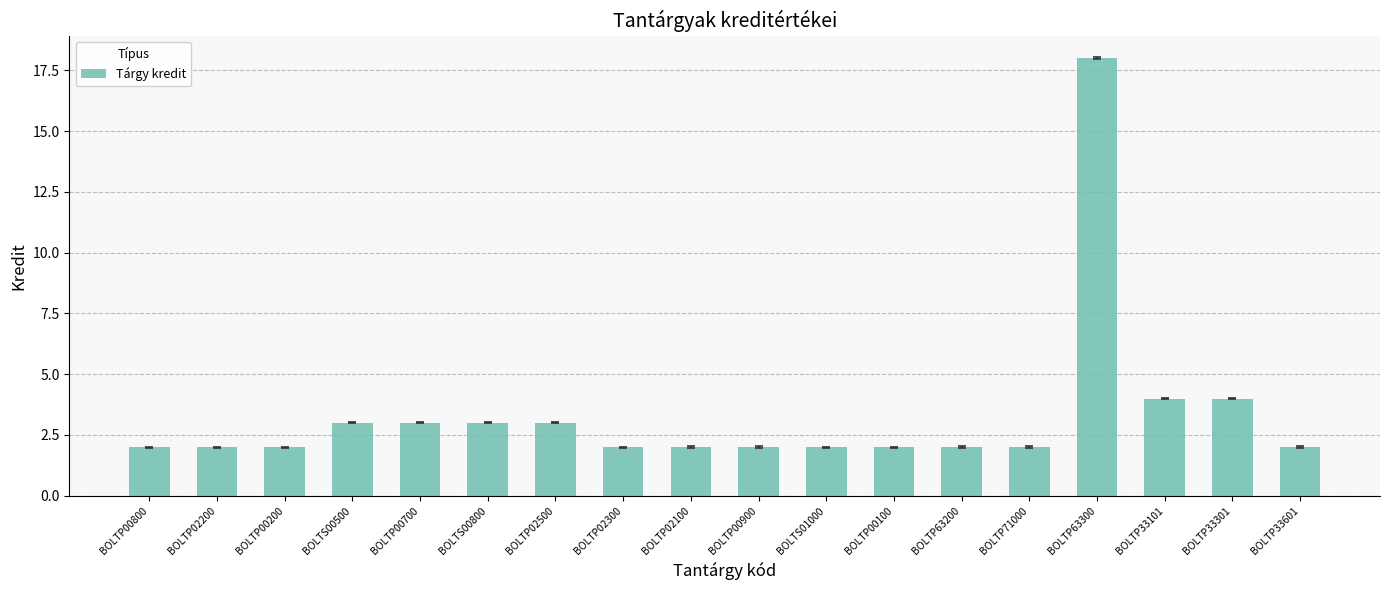

True or false: the data shows 18 at BOLTP63300.

True